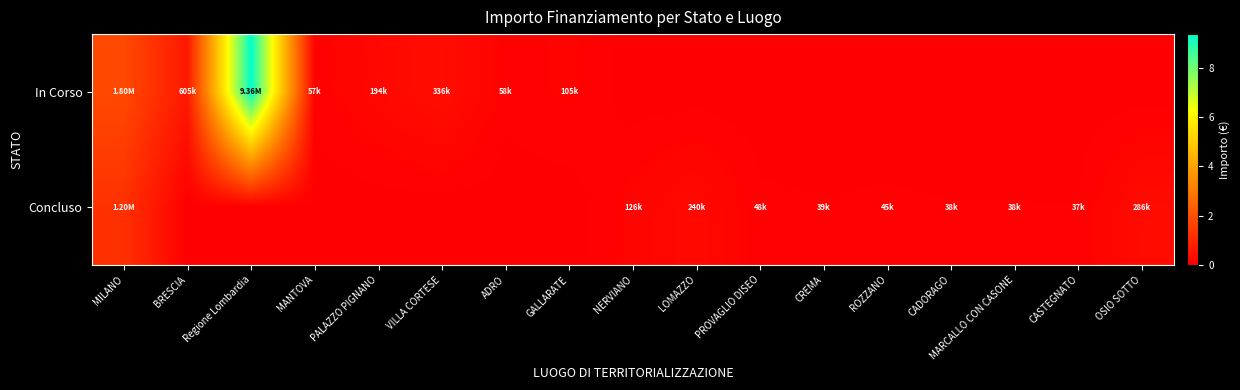

What is the greatest value displayed?

9360236.0